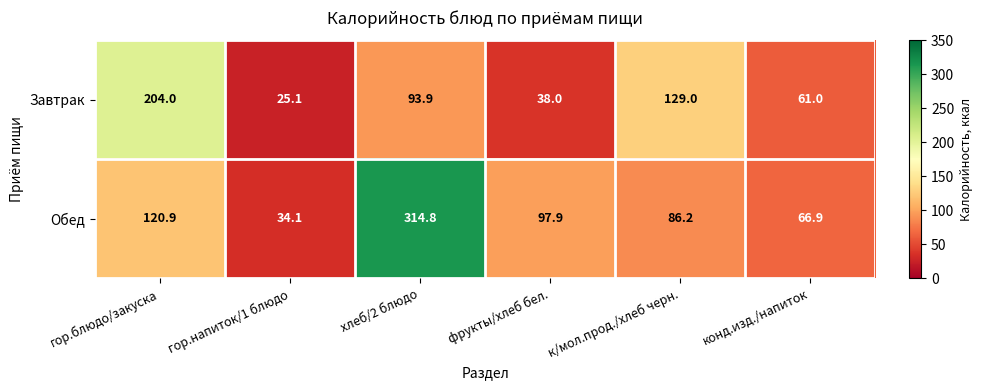

List the series in order of their peak value, highest first.

Обед, Завтрак